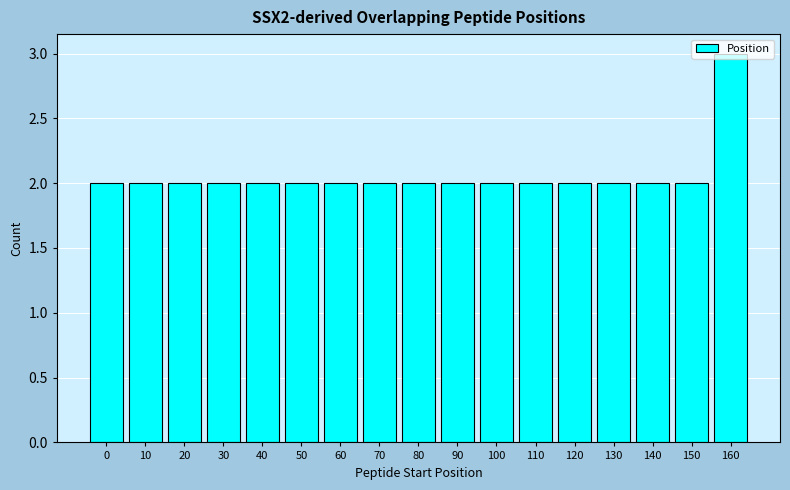

What is the greatest value displayed?

3